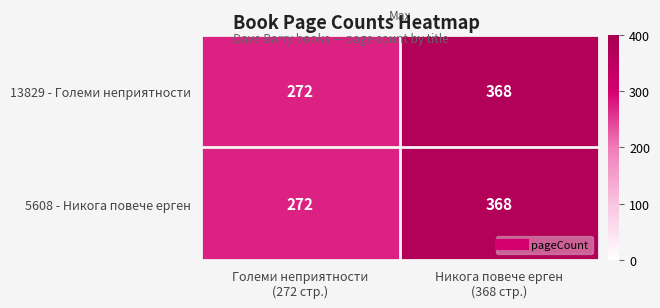

What is the minimum value for 5608 - Никога повече ерген?

272